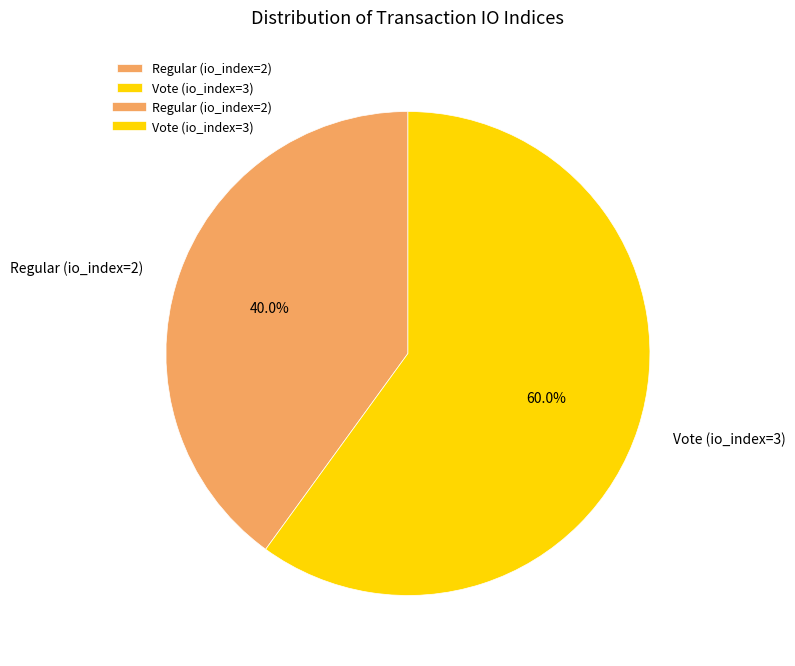

To the nearest percent, what portion does Vote (io_index=3) represent?

60%